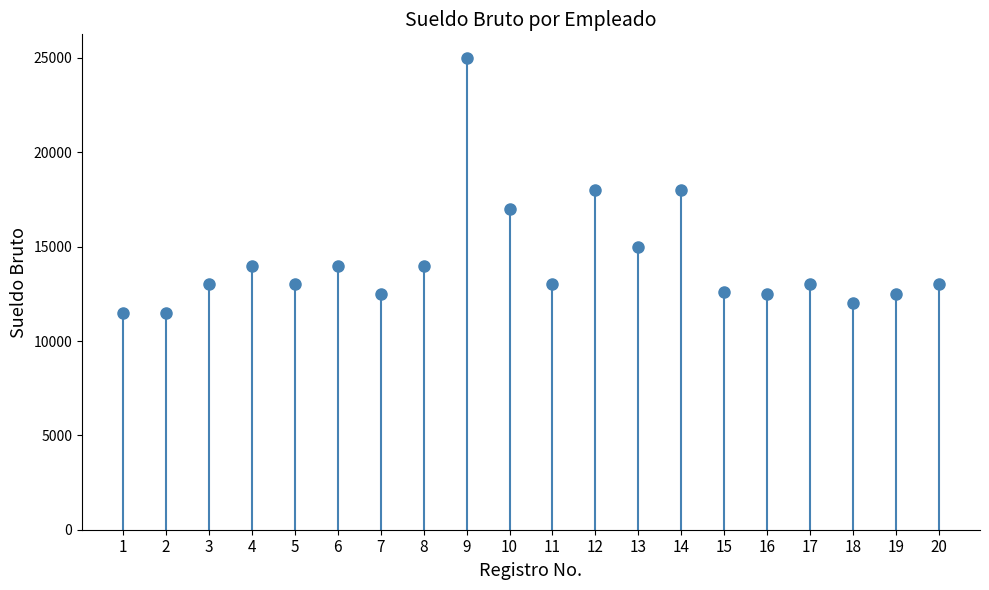

Between 3 and 14, which is larger?

14